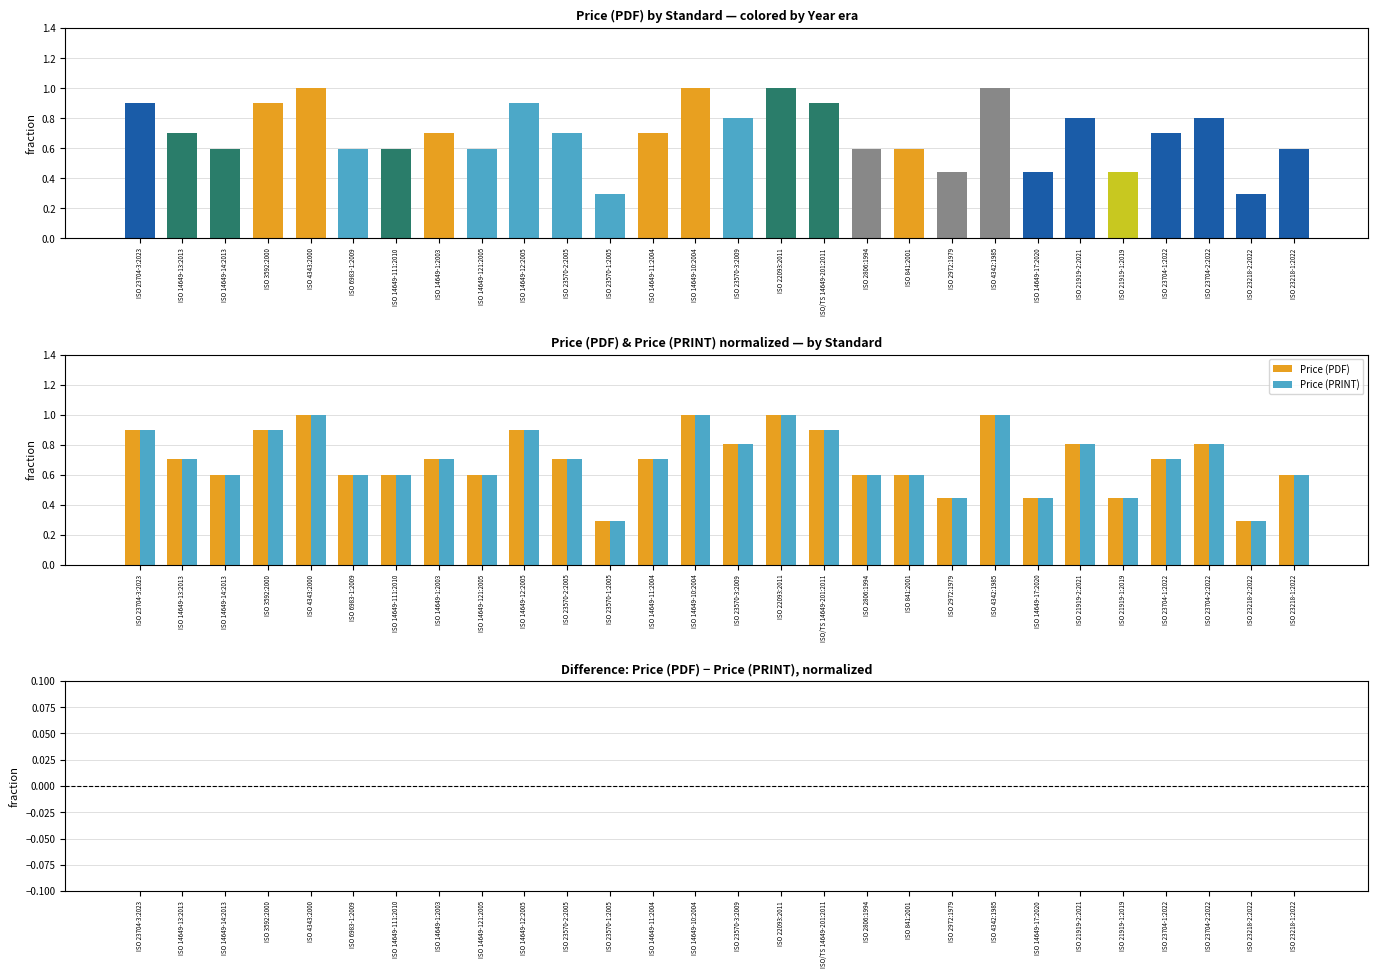

Which category has the highest value in the Price (PRINT) series?

ISO 4343:2000